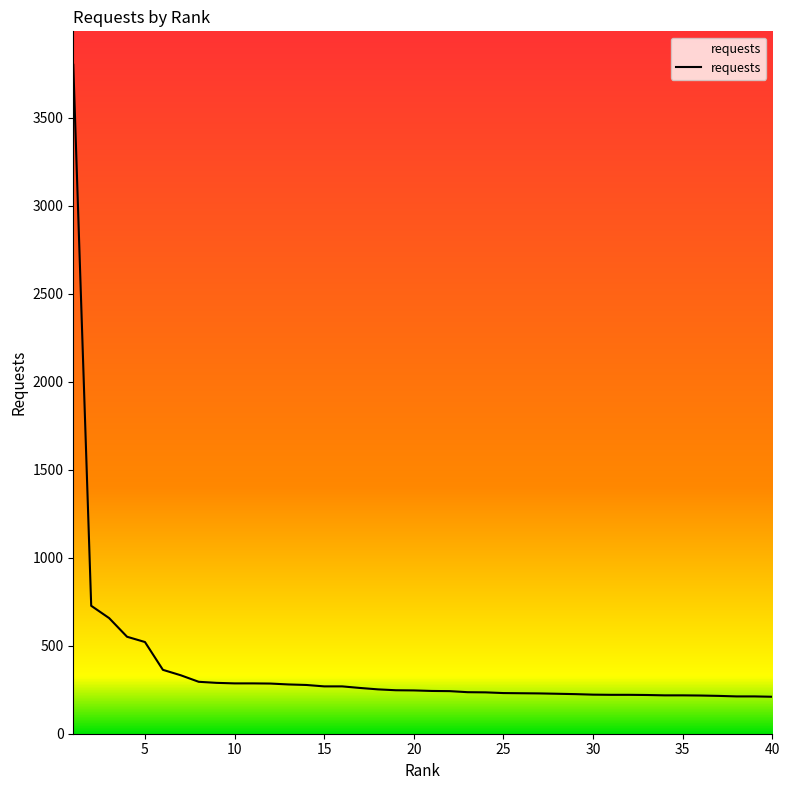

What is the difference between the maximum and minimum values?

3591